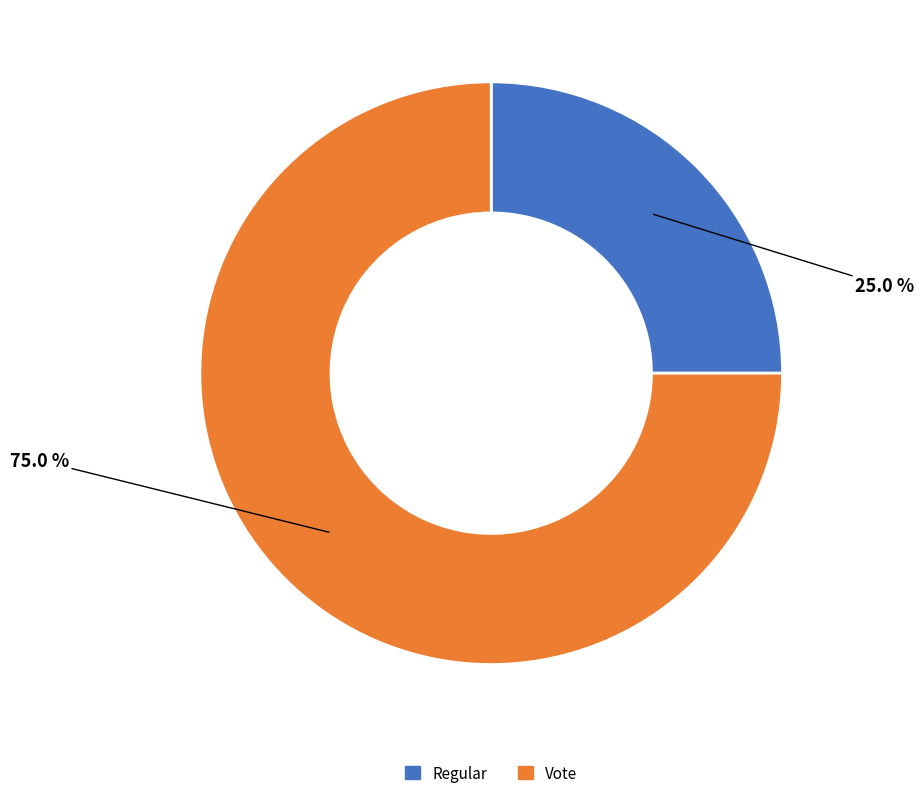

Is it true that Vote is 87% of the pie?

False